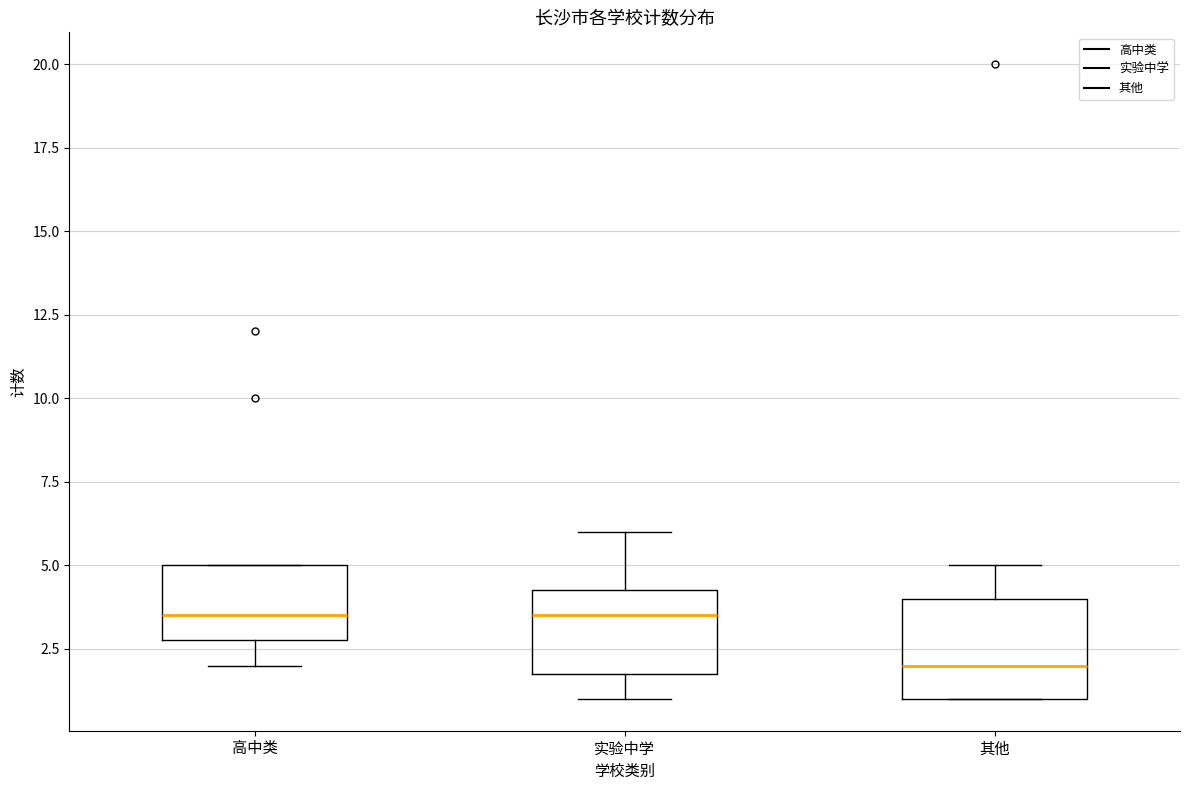

Reading left to right, read every box against the y-axis: the position of its median line, the range the box covers, and the ends of its whiskers. The values are not printed on the chart, so give them approximately, as read against the axis.

高中类: median 3.5, box 3.0 to 5.0, whiskers 2.0 to 5.0
实验中学: median 3.5, box 2.0 to 4.5, whiskers 1.0 to 6.0
其他: median 2.0, box 1.0 to 4.0, whiskers 1.0 to 5.0